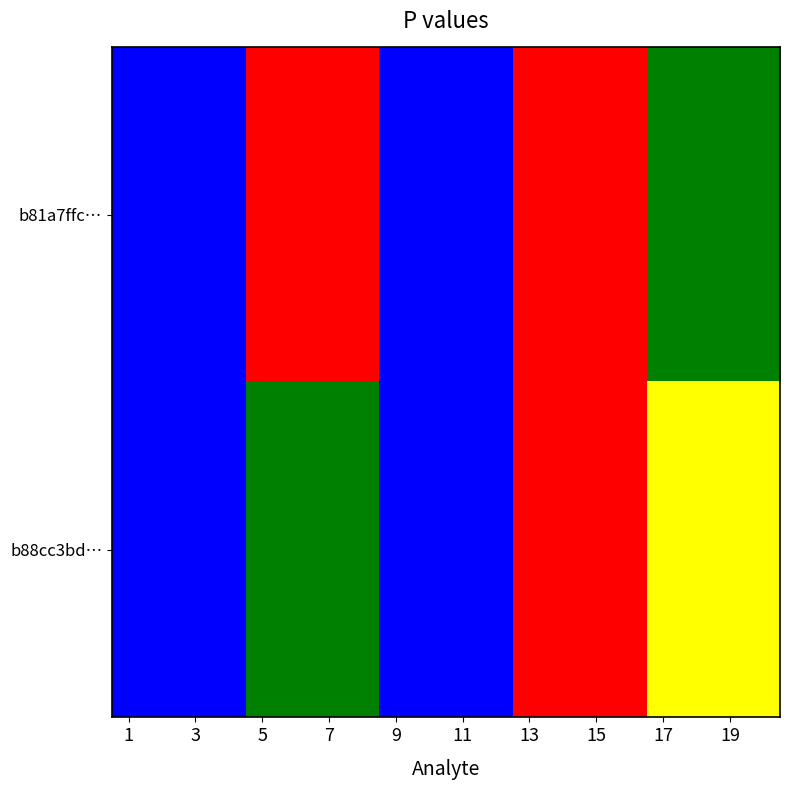

How many data points does each series have?

20